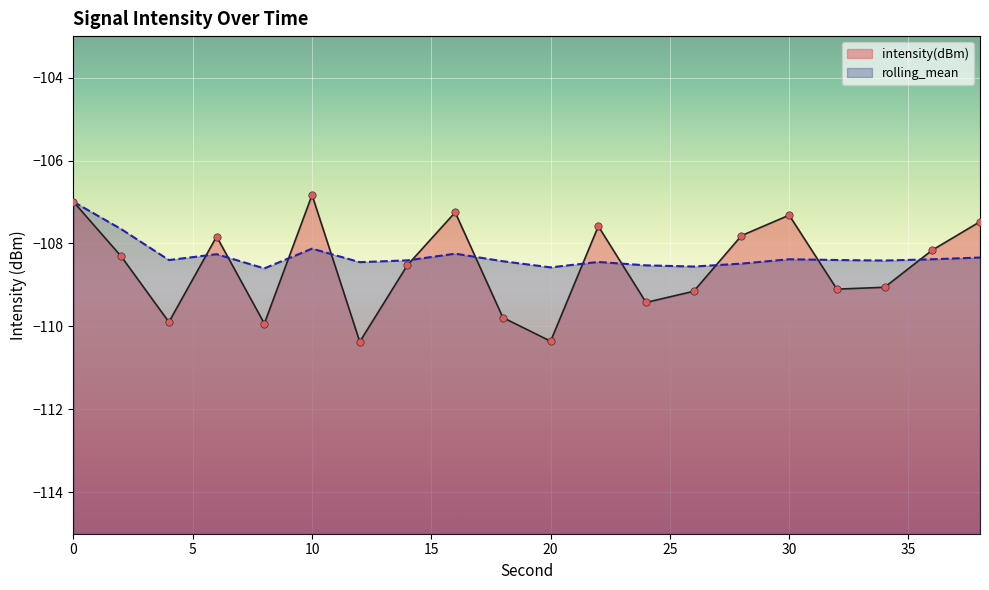

Which series reaches the minimum Y coordinate?

intensity(dBm)